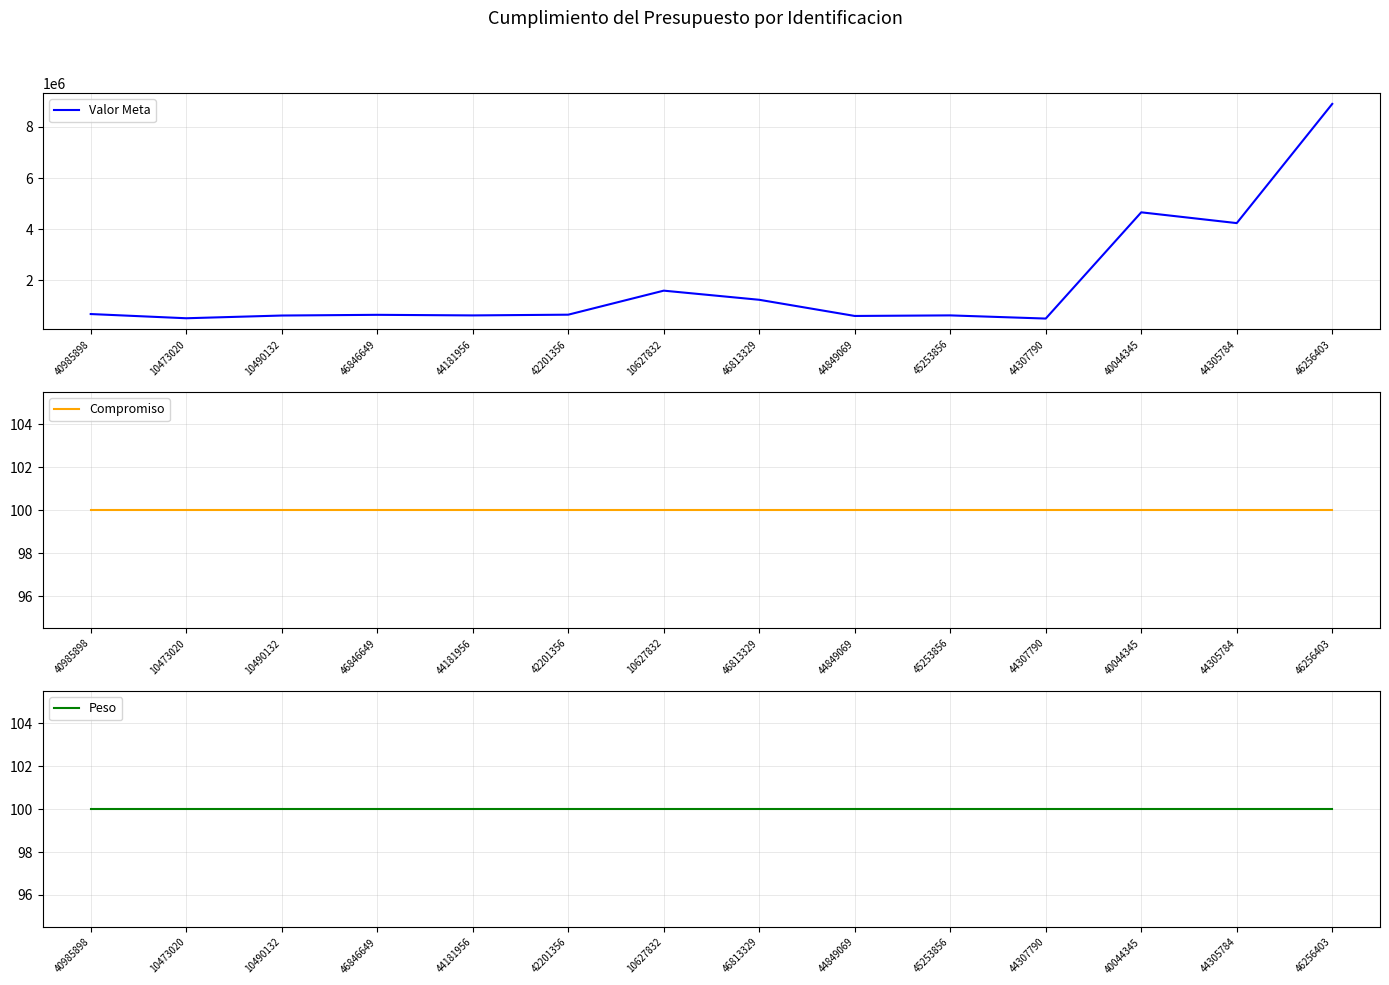

What is the sum of all Compromiso values?

1400